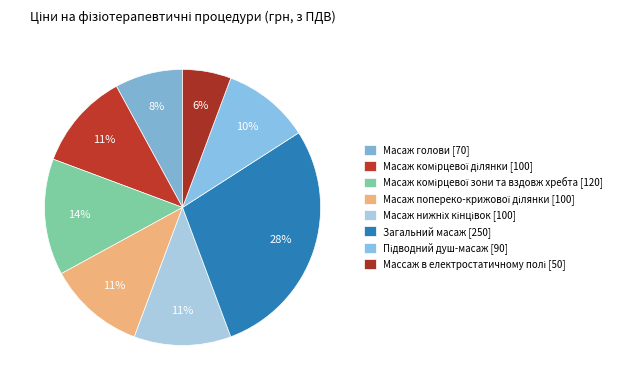

To the nearest percent, what is the average slice percentage?

12%